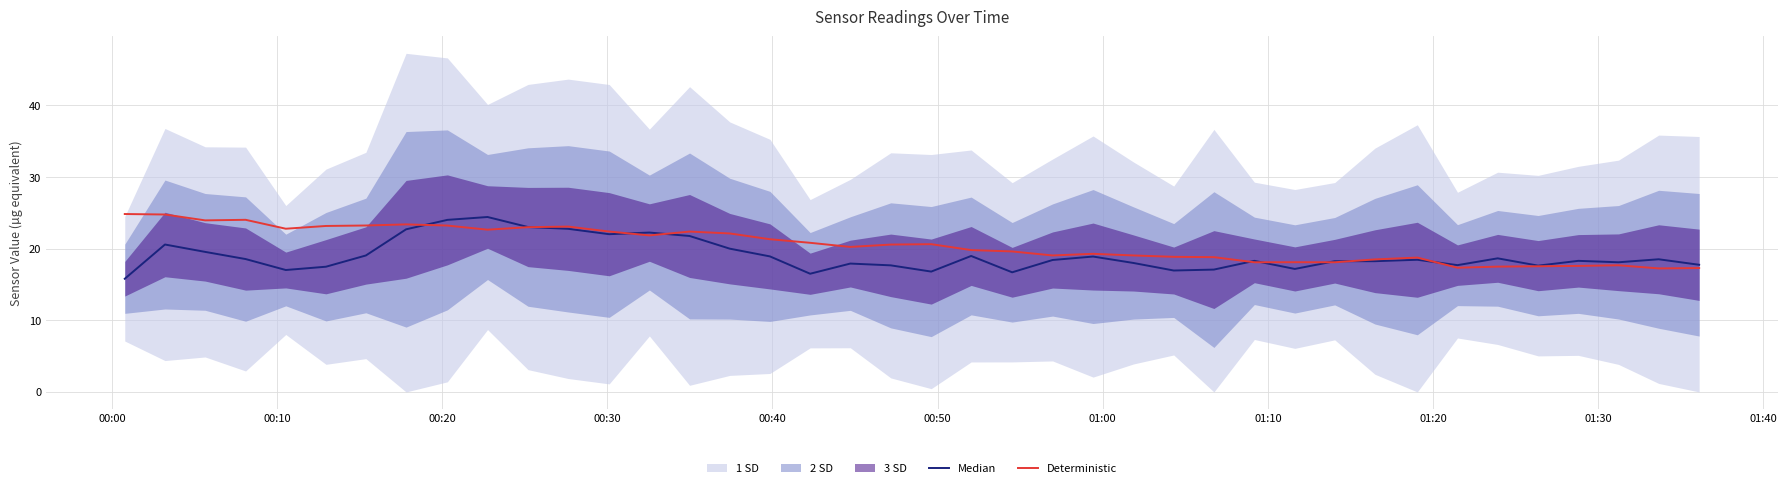

At how many categories does at least one series exceed 20?

21